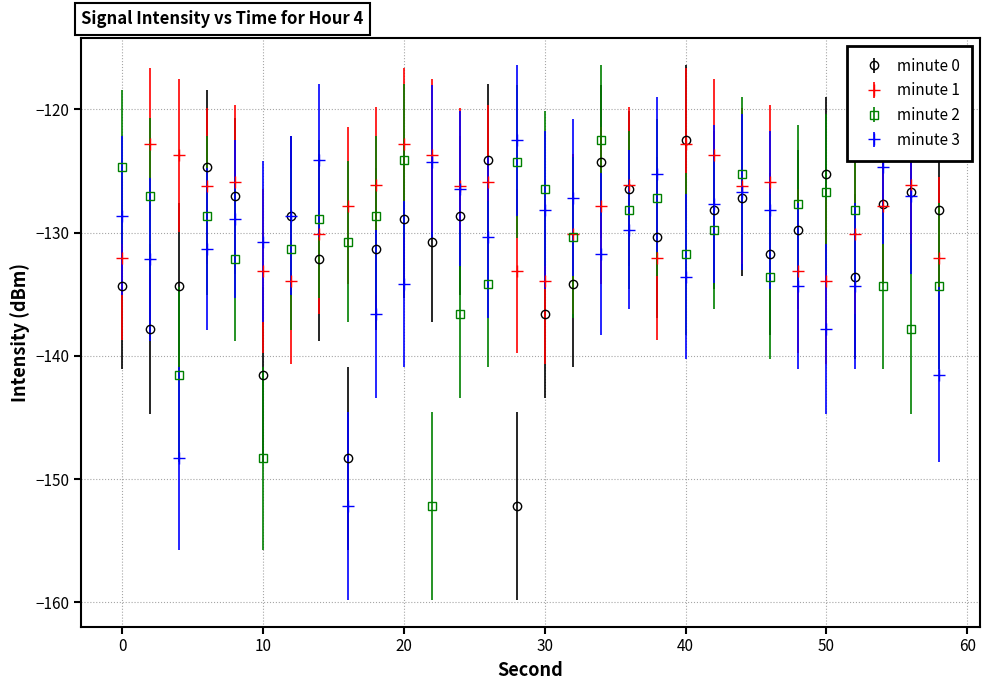

Which series has the largest total across all categories?

minute 1